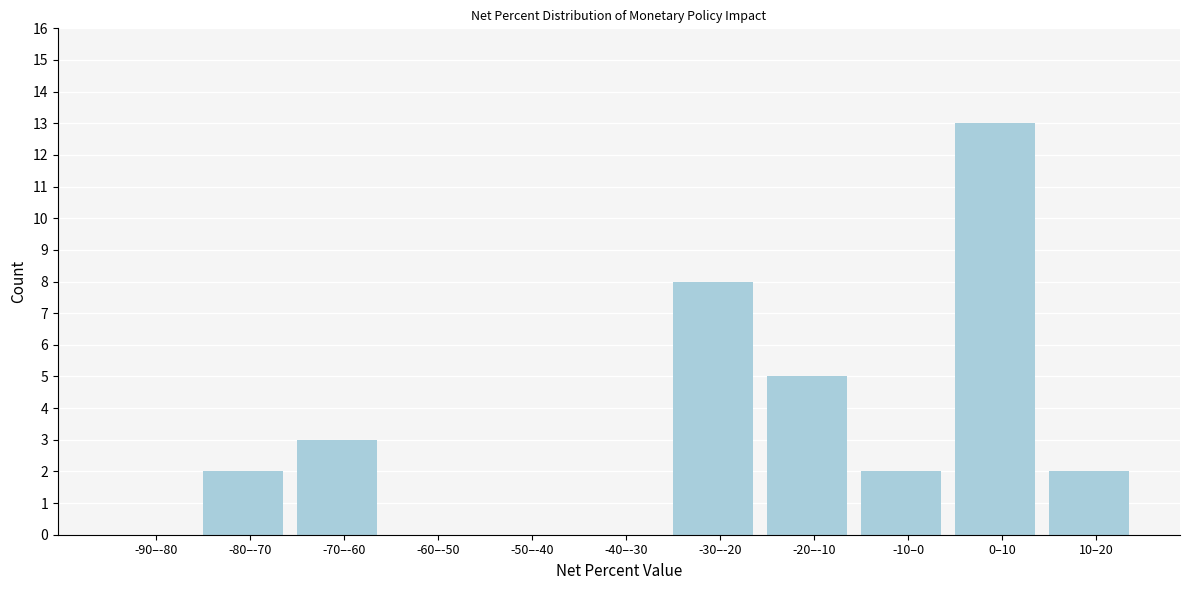

Reading left to right, extract all data points from this chart.

-90–-80=0	-80–-70=2	-70–-60=3	-60–-50=0	-50–-40=0	-40–-30=0	-30–-20=8	-20–-10=5	-10–0=2	0–10=13	10–20=2